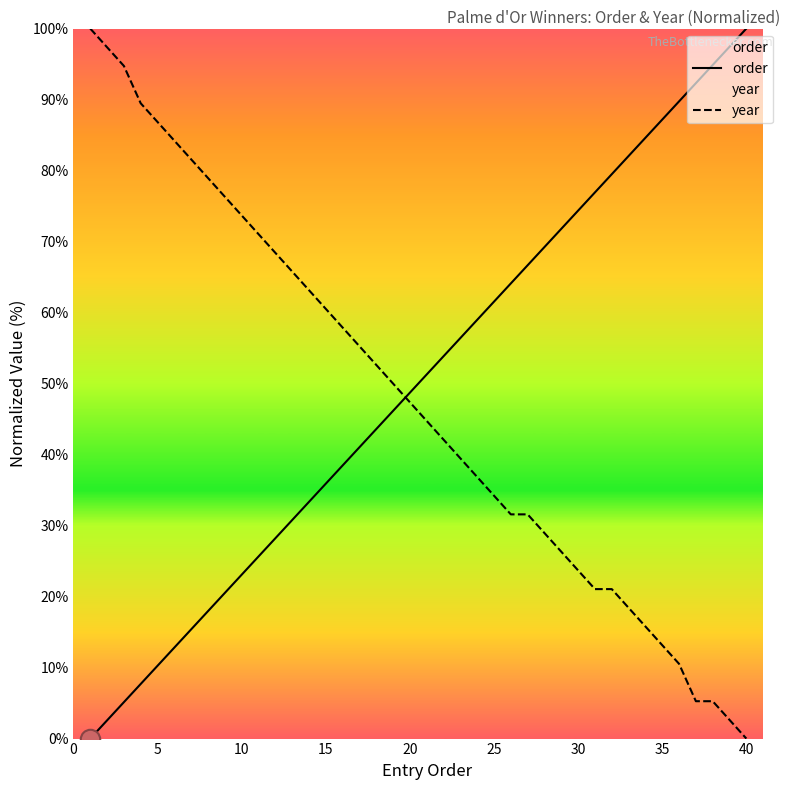

Reading left to right, list all the values displayed in this chart.

order: 0.0	2.6	5.1	7.7	10.3	12.8	15.4	17.9	20.5	23.1	25.6	28.2	30.8	33.3	35.9	38.5	41.0	43.6	46.2	48.7	51.3	53.8	56.4	59.0	61.5	64.1	66.7	69.2	71.8	74.4	76.9	79.5	82.1	84.6	87.2	89.7	92.3	94.9	97.4	100.0
year: 100.0	97.4	94.7	89.5	86.8	84.2	81.6	78.9	76.3	73.7	71.1	68.4	65.8	63.2	60.5	57.9	55.3	52.6	50.0	47.4	44.7	42.1	39.5	36.8	34.2	31.6	31.6	28.9	26.3	23.7	21.1	21.1	18.4	15.8	13.2	10.5	5.3	5.3	2.6	0.0